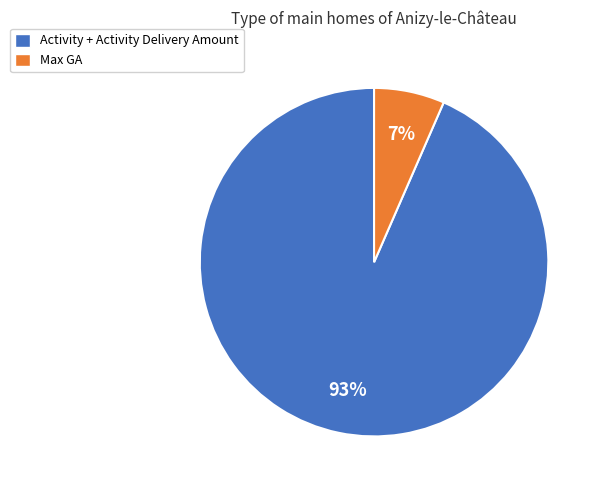

Count the number of slices in the pie.

2